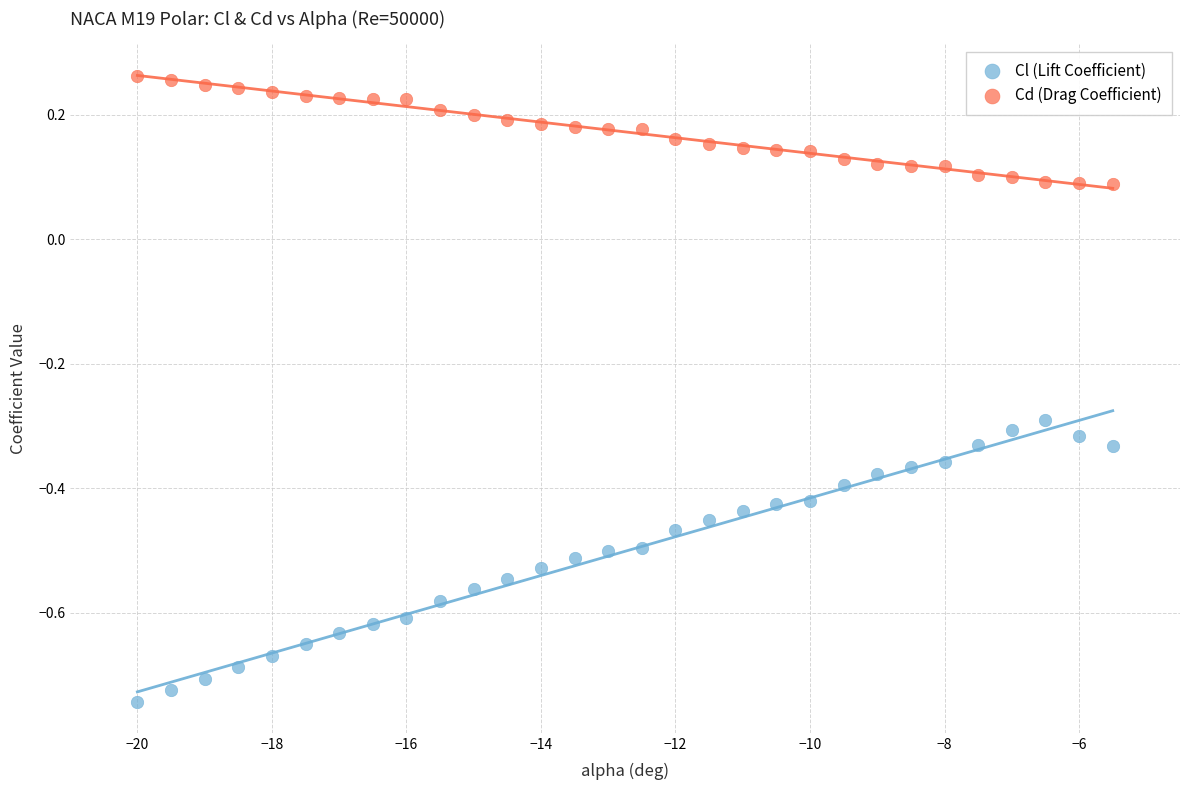

Which series reaches the minimum Y coordinate?

Cl (Lift Coefficient)